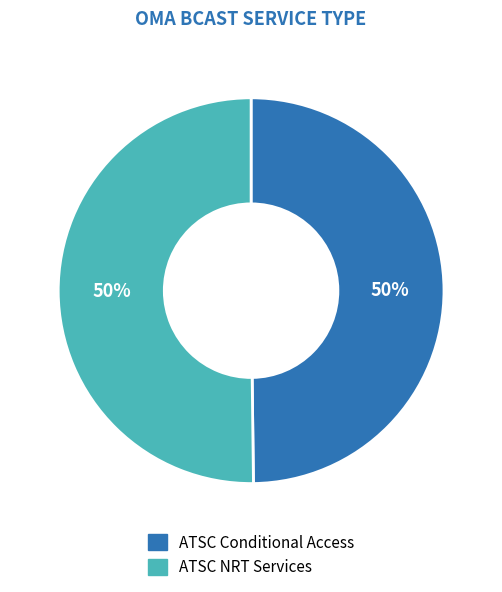

Is it true that ATSC Conditional Access is 50% of the pie?

True